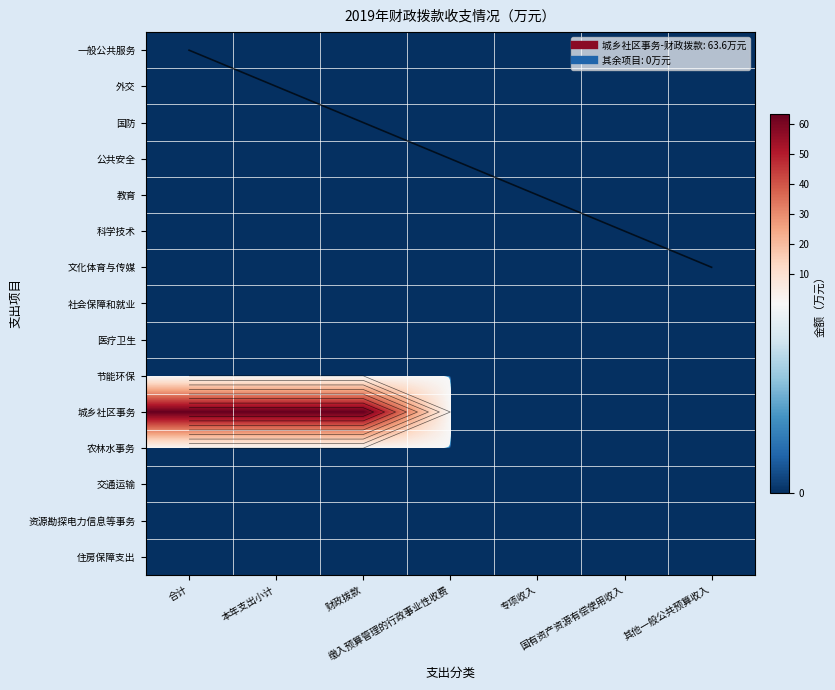

Where is 节能环保 nearest to the value 0?

合计